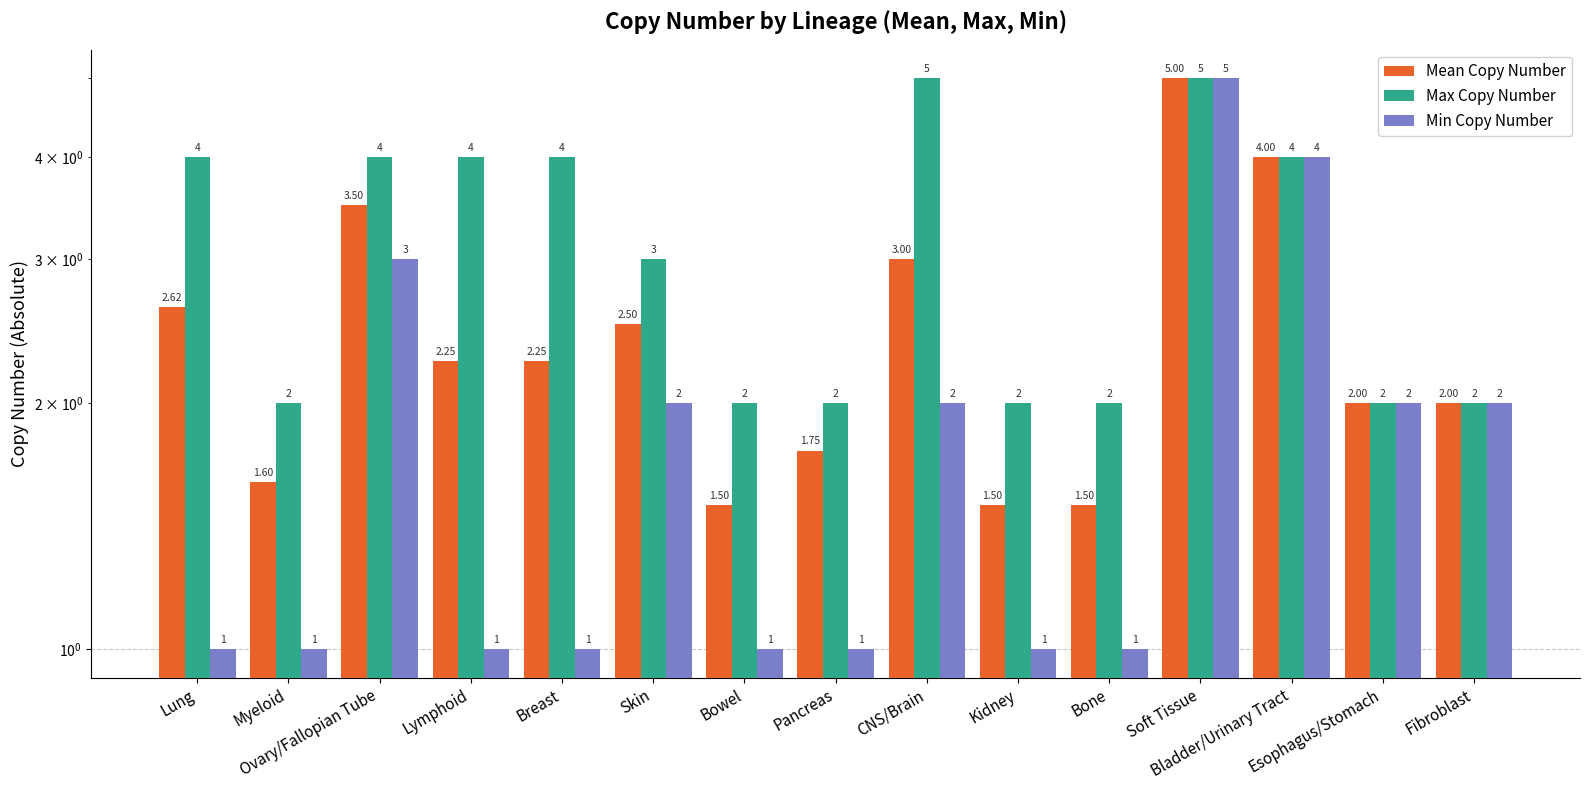

Between Lymphoid and Kidney, which series saw the biggest shift?

Max Copy Number